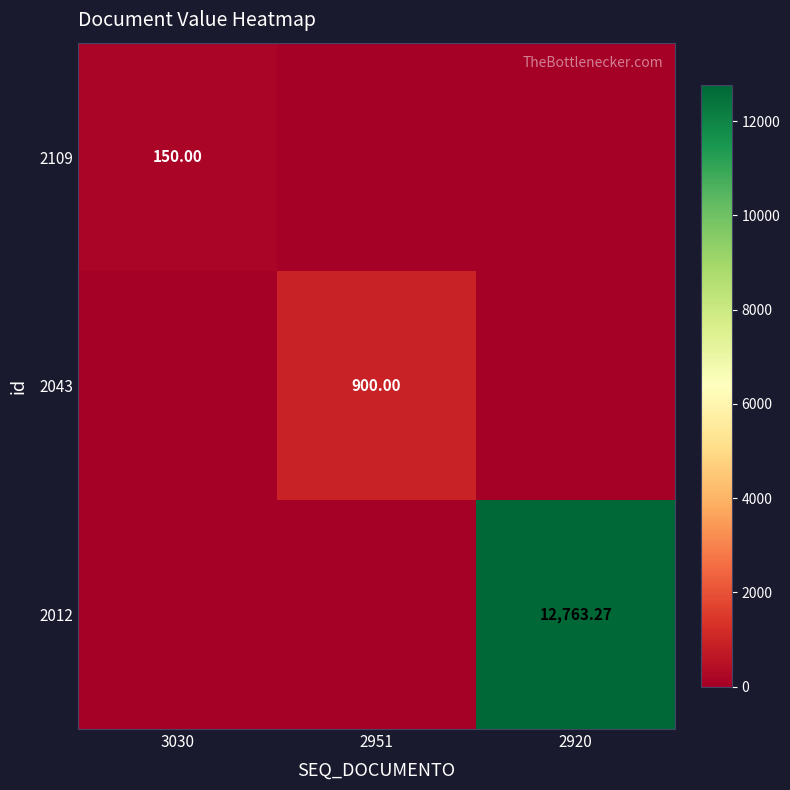

The 2043 series shows 342.3 at 2920. True or false?

False